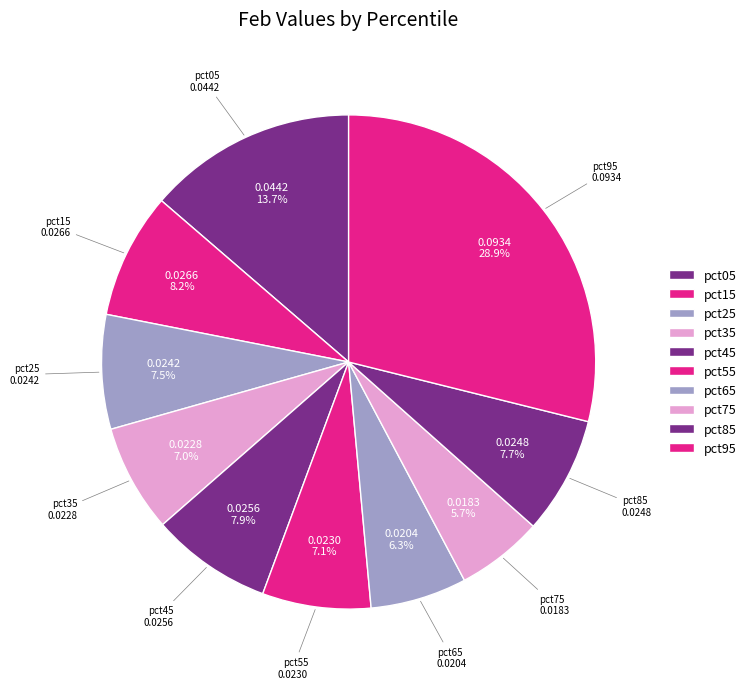

Which category has the biggest portion of the pie?

pct95